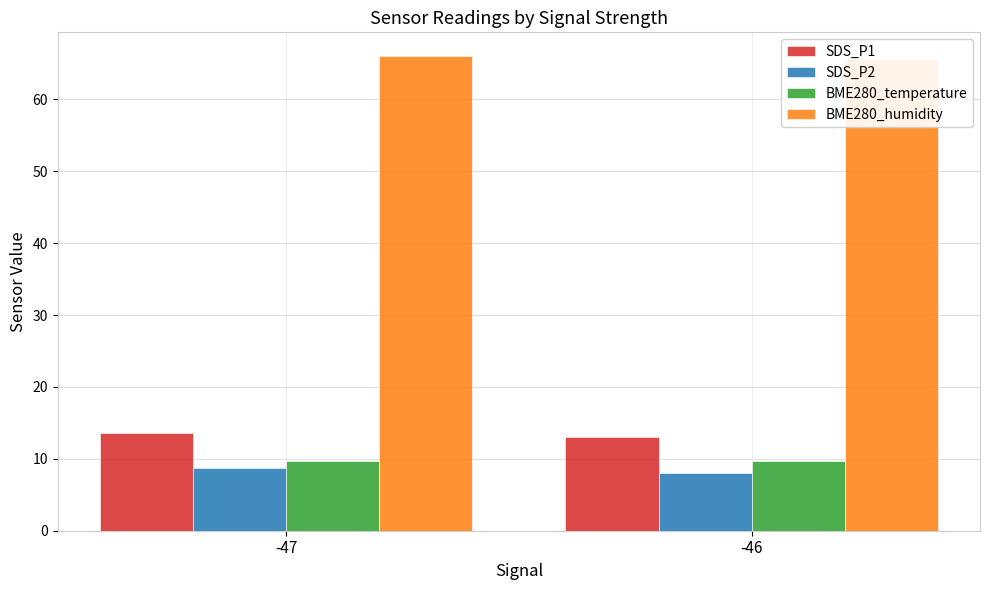

Is the value of BME280_humidity at -46 greater than the value of SDS_P1 at -47?

Yes